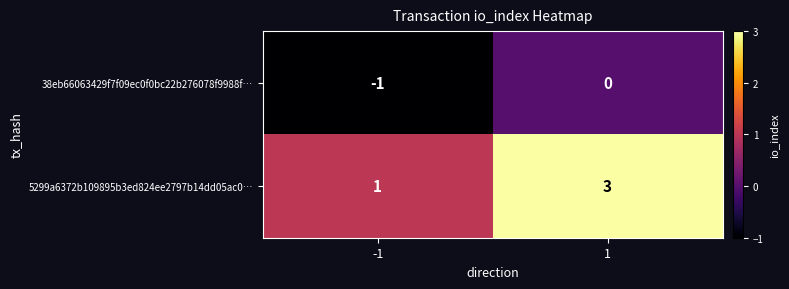

What is the highest value of the 5299a6372b109895b3ed824ee2797b14dd05ac0… series?

3